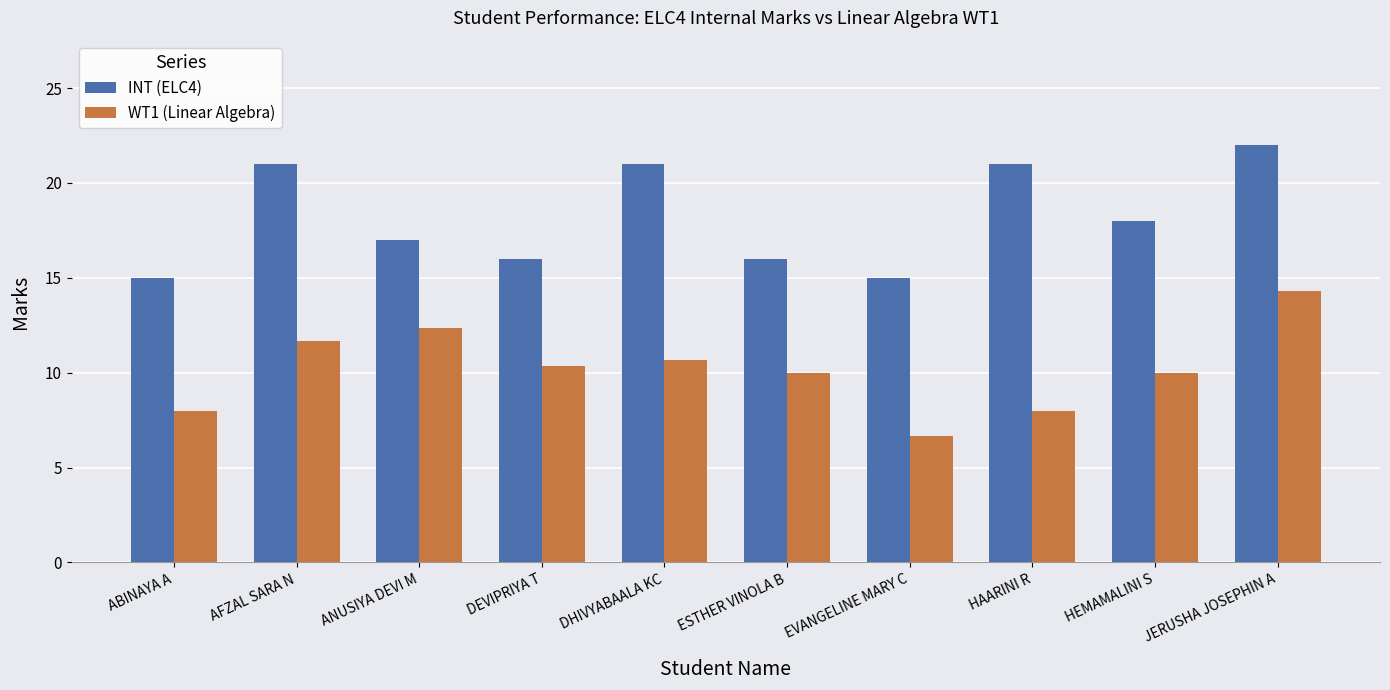

Read the INT (ELC4) value at ESTHER VINOLA B.

16.0